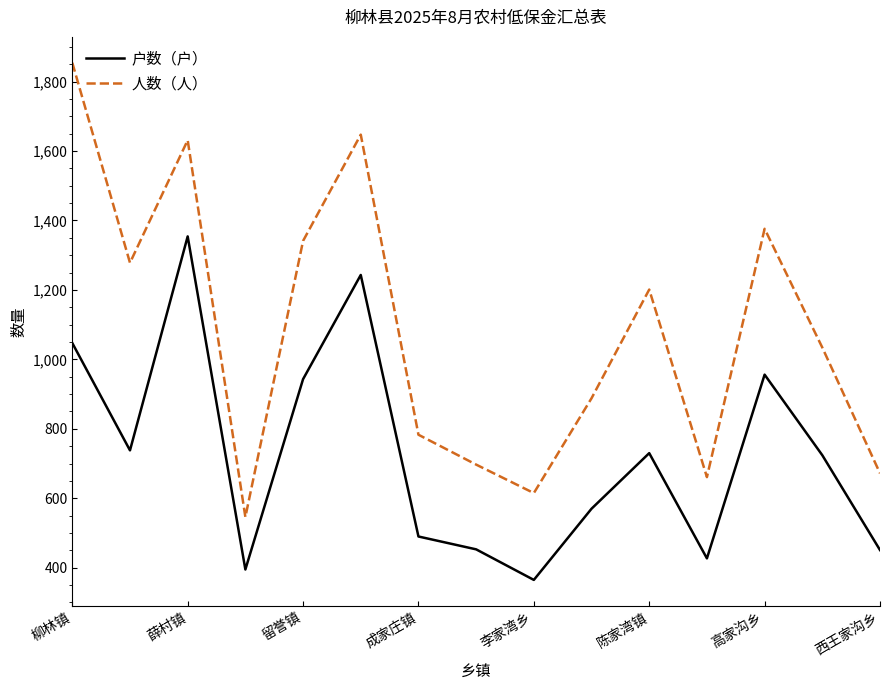

In 户数（户）, how many points are higher than both neighbors (excluding endpoints)?

4